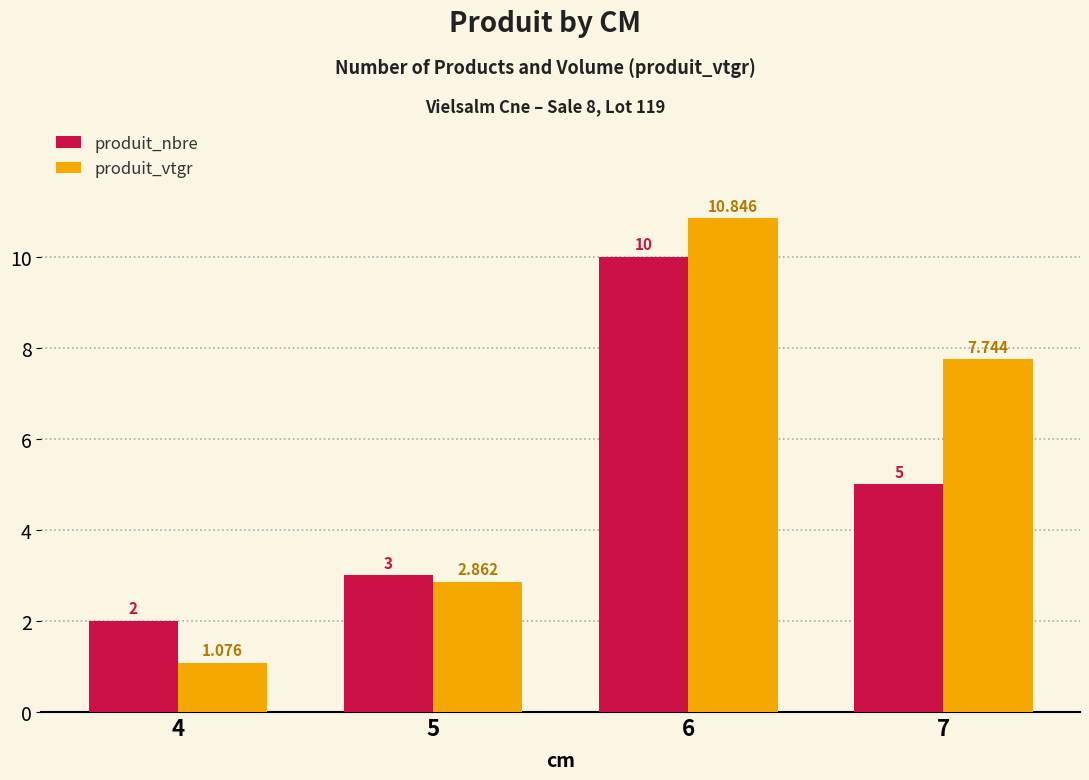

Which series changed the most between 4 and 6?

produit_vtgr